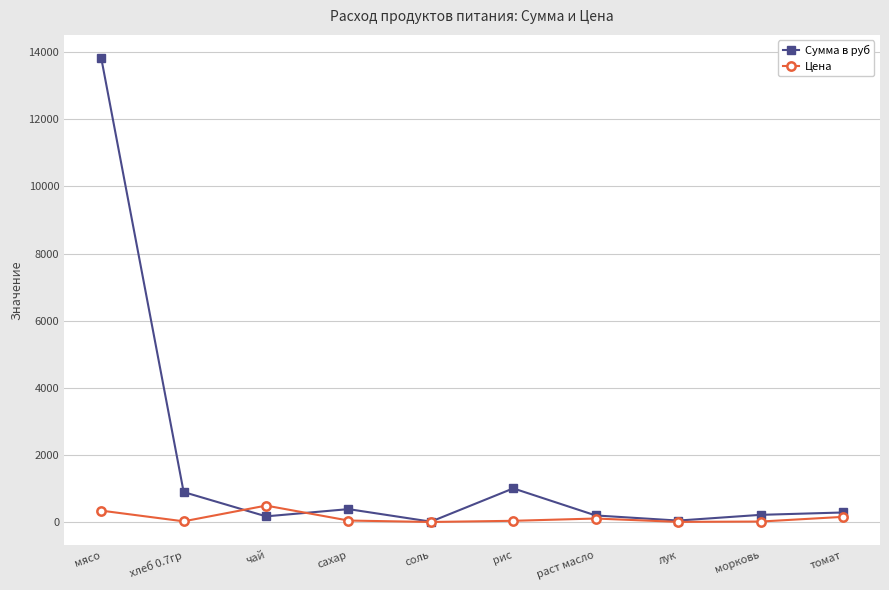

What is the difference between the Цена values at рис and сахар?

8.0